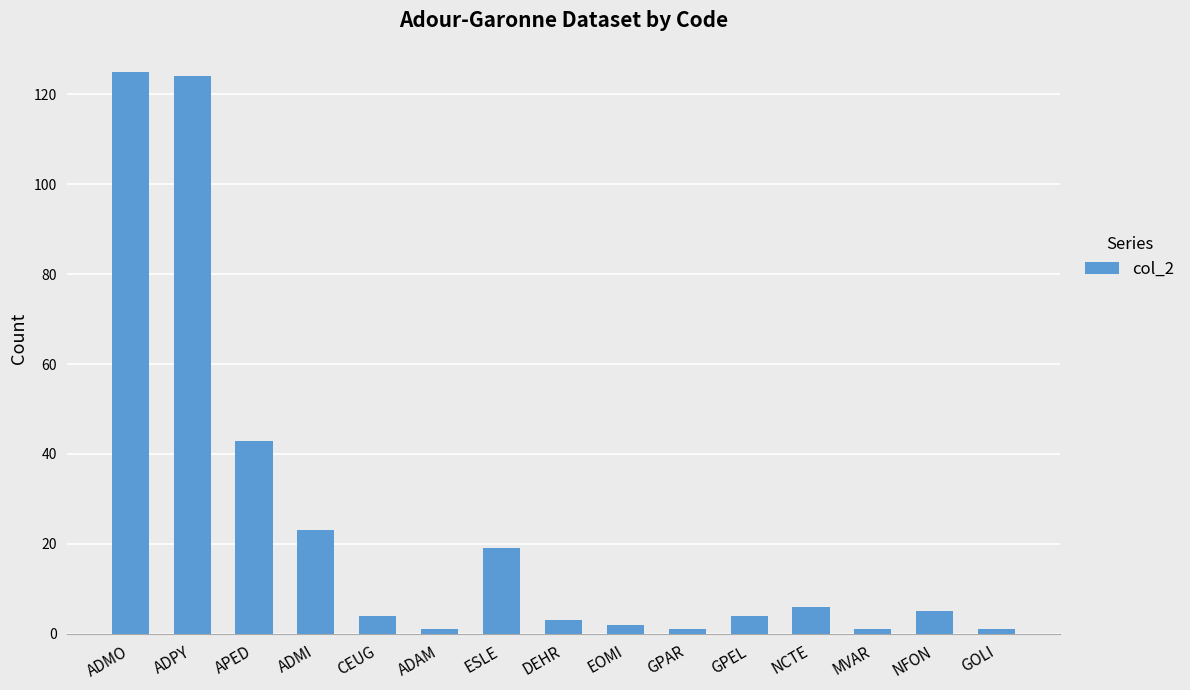

What position from the right is NFON?

2